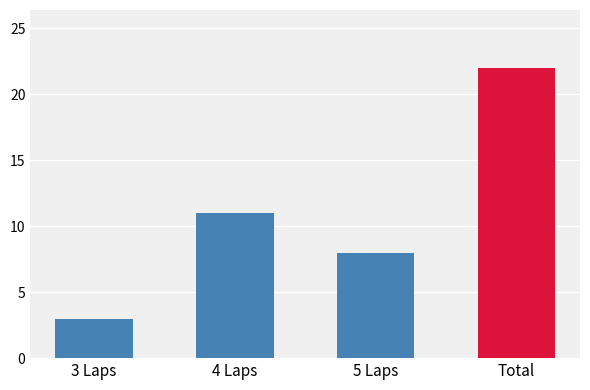

What is the label of the 4th bar from the left?

Total